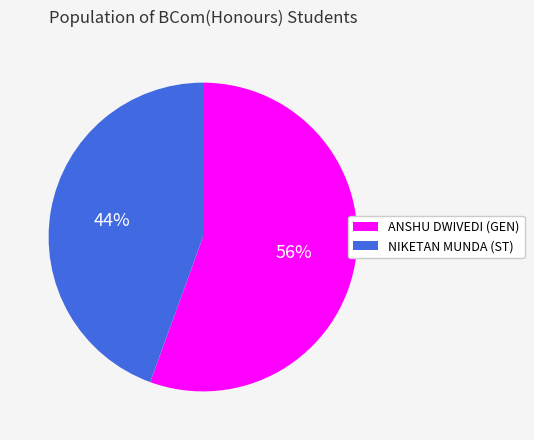

To the nearest percent, what is the average slice percentage?

50%